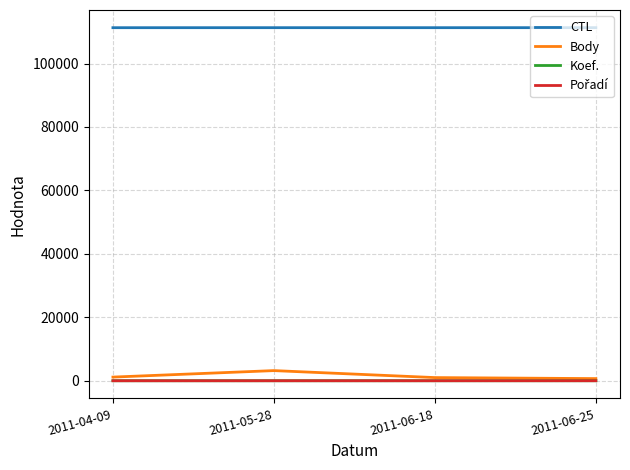

True or false: CTL and Koef. cross at least once.

False